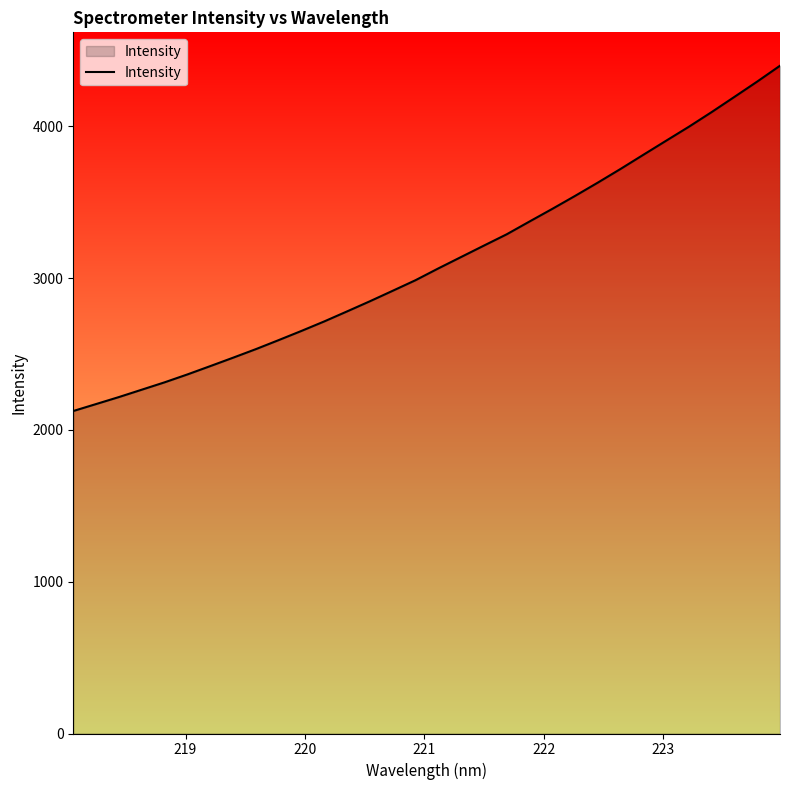

What is the minimum value shown in the chart?

2124.2